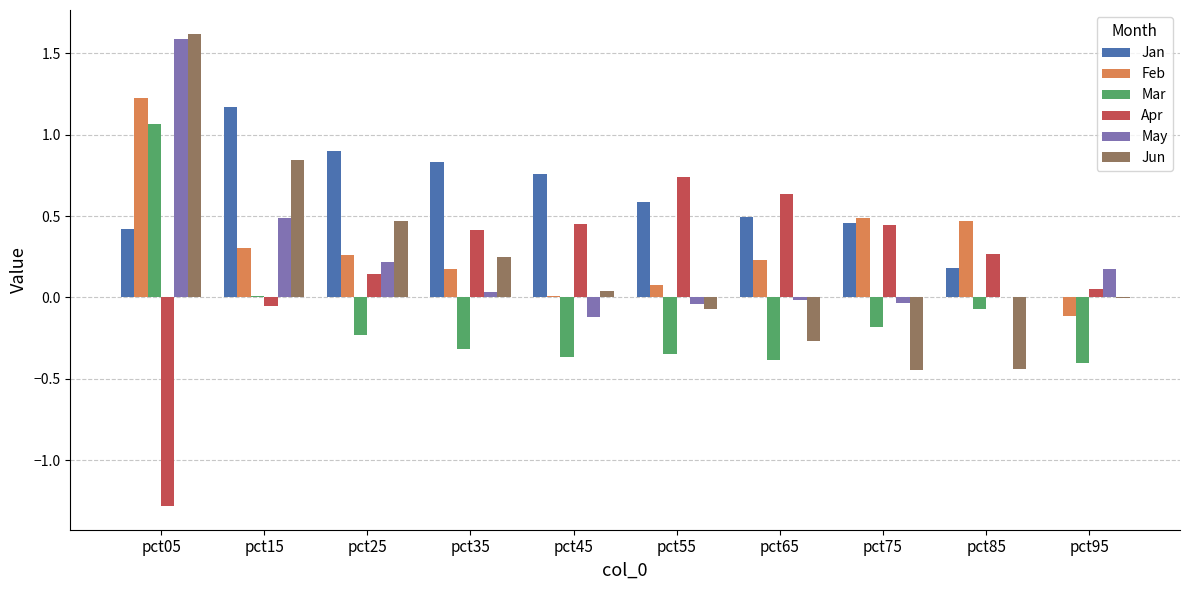

The Jun series shows 0.7 at pct05. True or false?

False